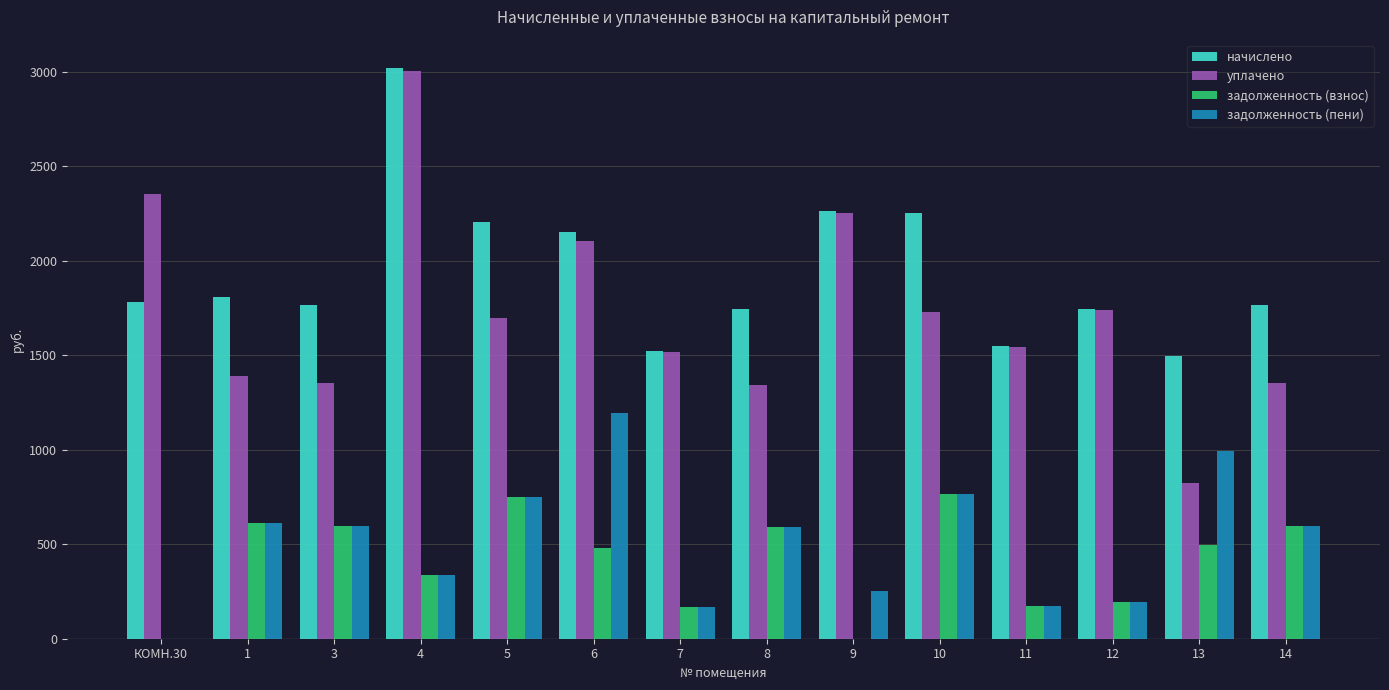

What is the sum of the задолженность (взнос) values at 4 and 13?

829.2